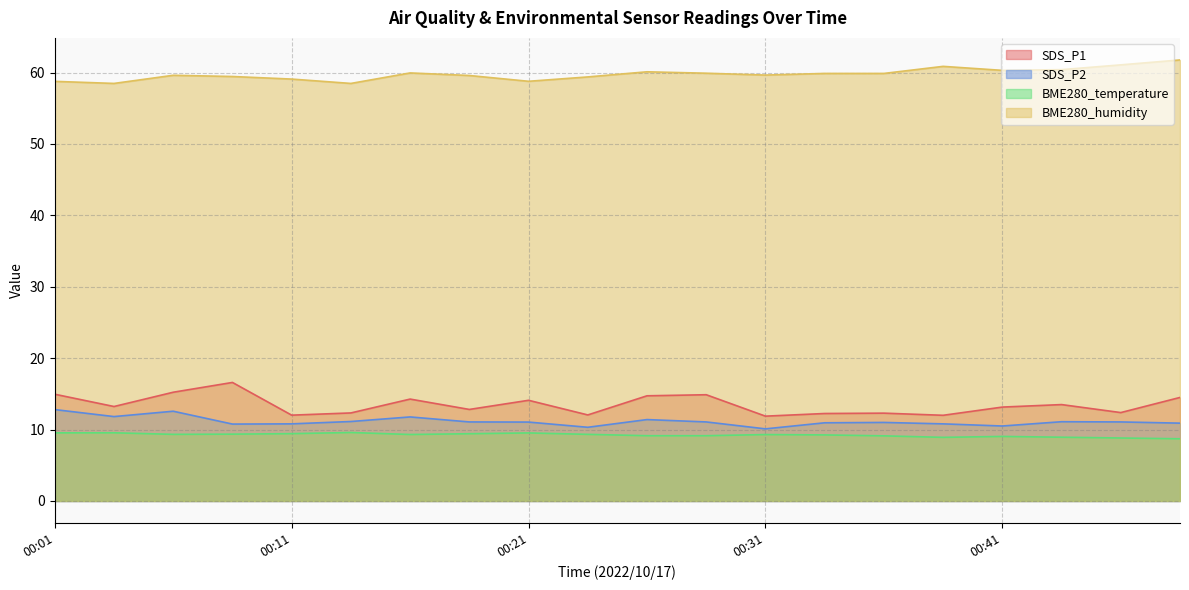

What is the value of the SDS_P1 point at the 13th from the left?

11.9